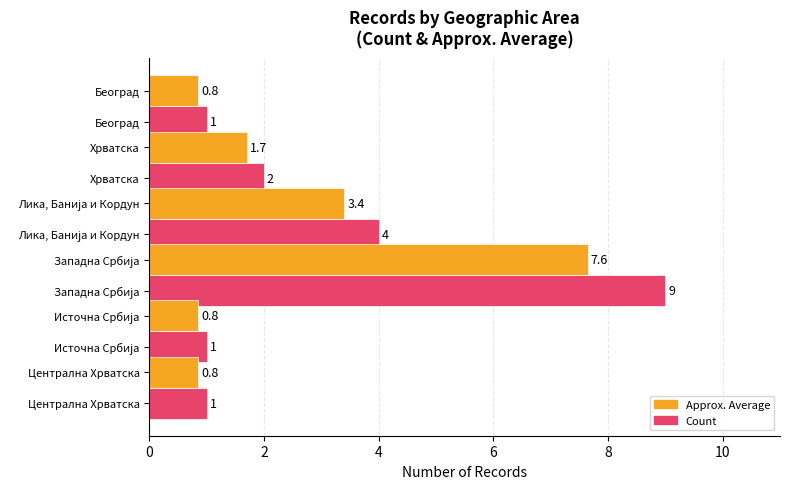

What is the average value of the Count series?

3.0